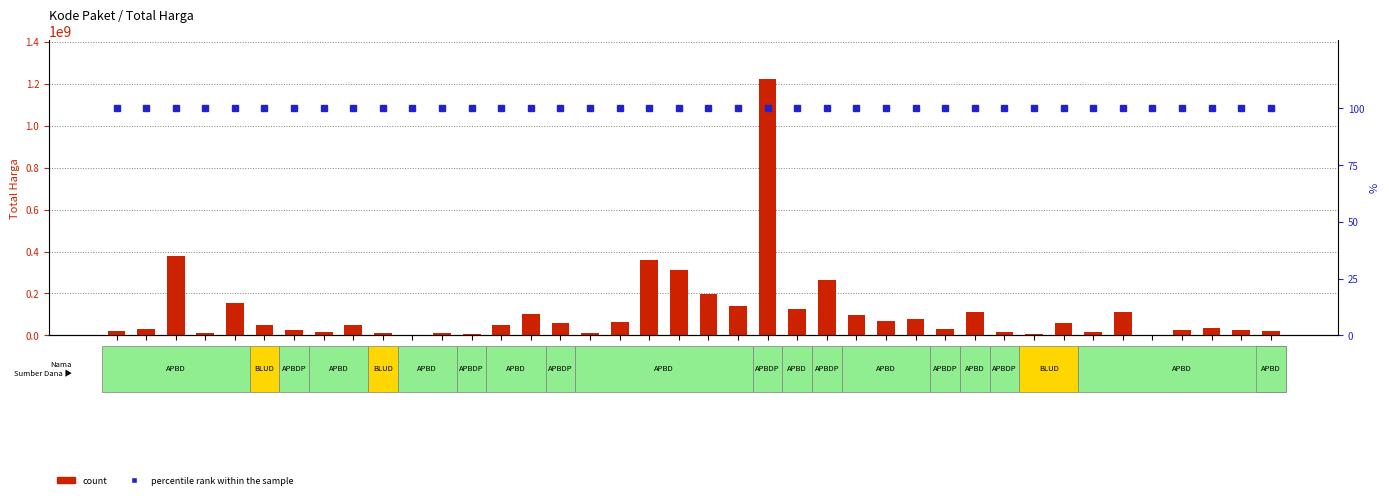

What position from the right is 2139573?

28